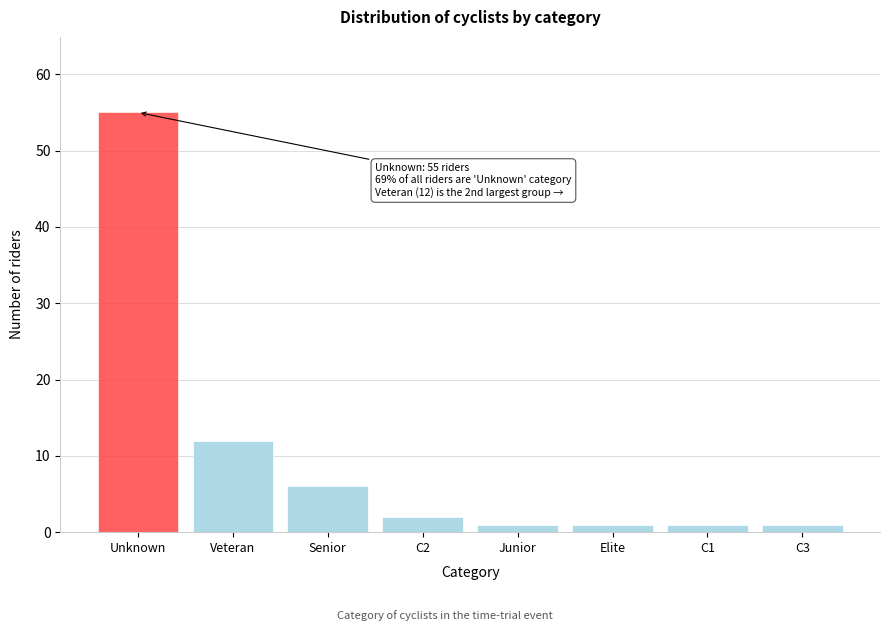

Reading right to left, extract all data points from this chart.

1	1	1	1	2	6	12	55